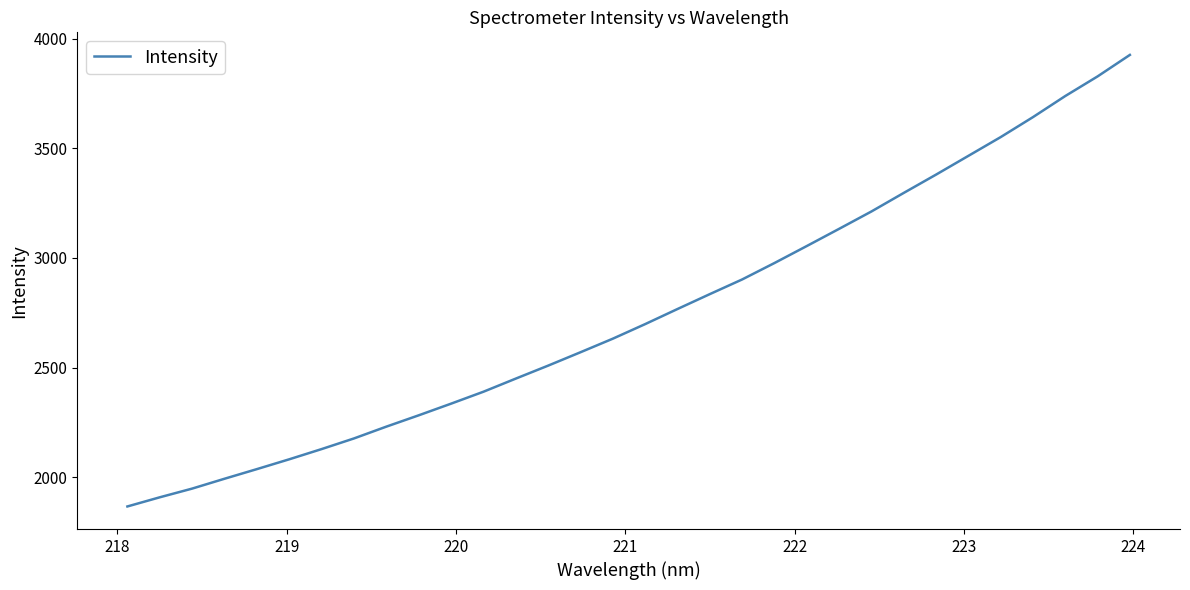

What is the smallest value displayed?

1866.8